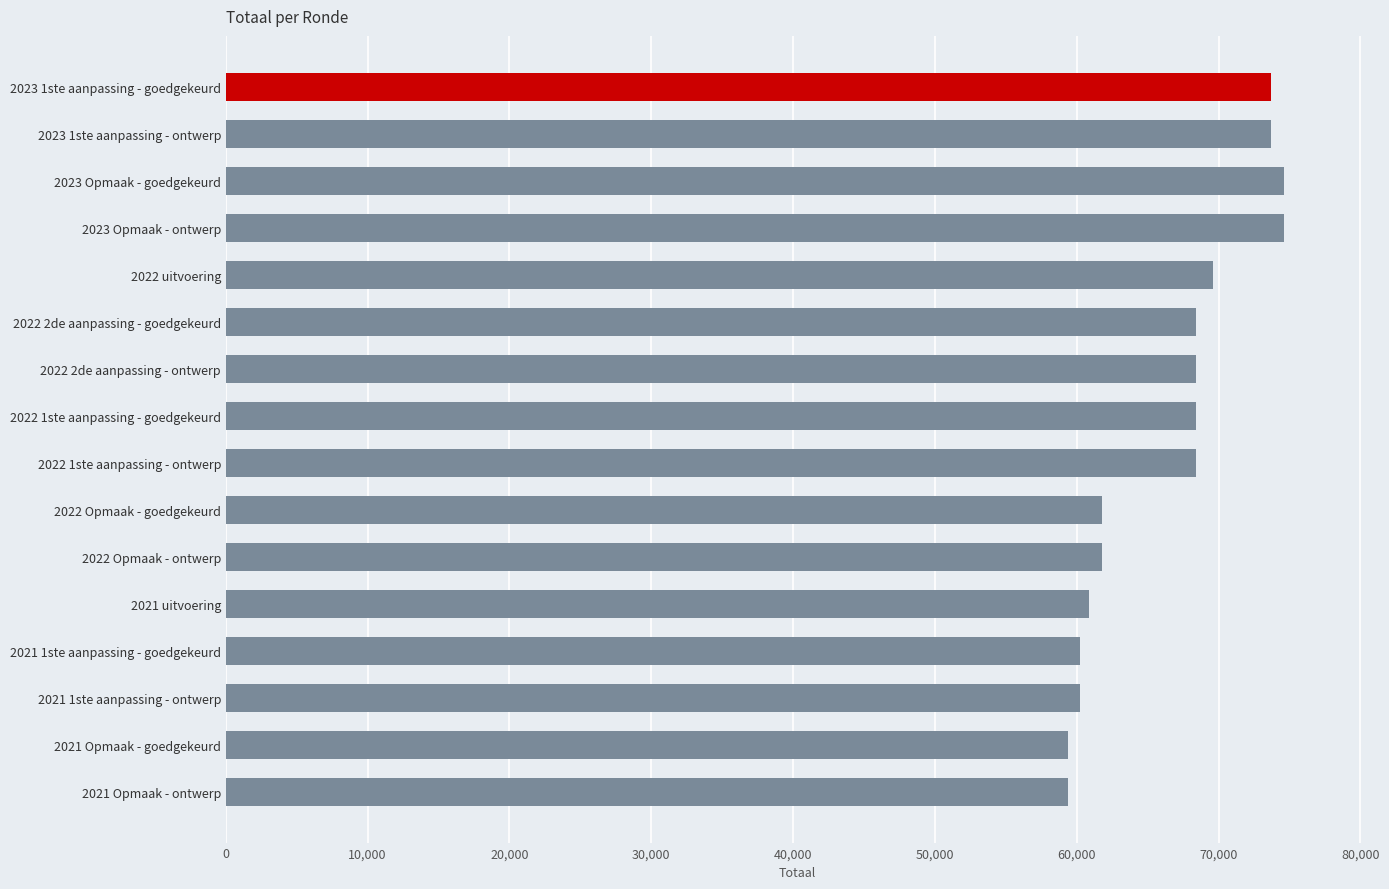

What is the difference between the maximum and minimum values?

15256